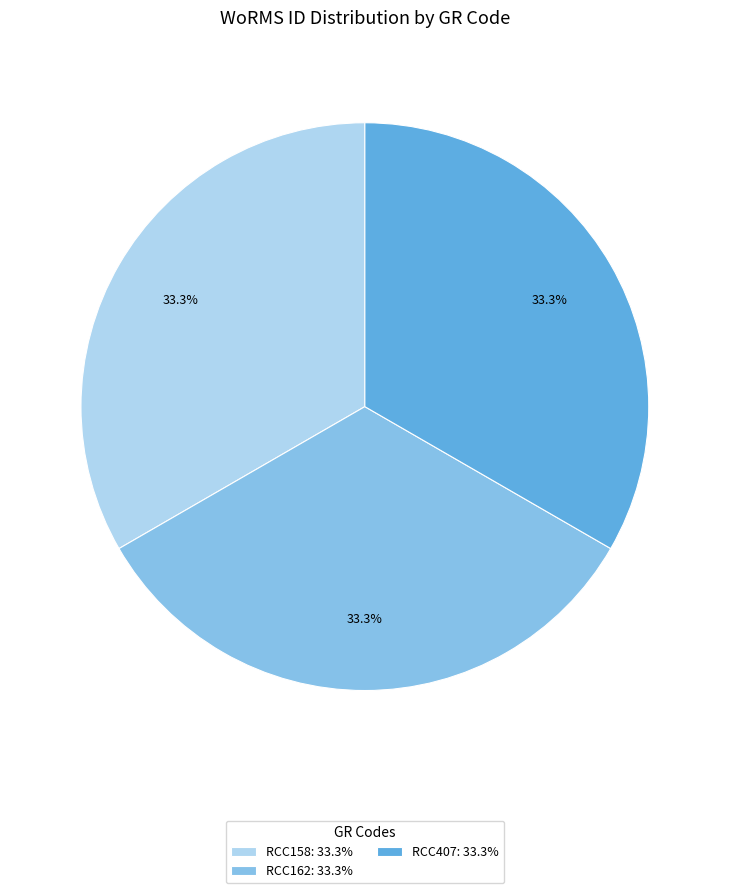

How many slices are in this pie chart?

3